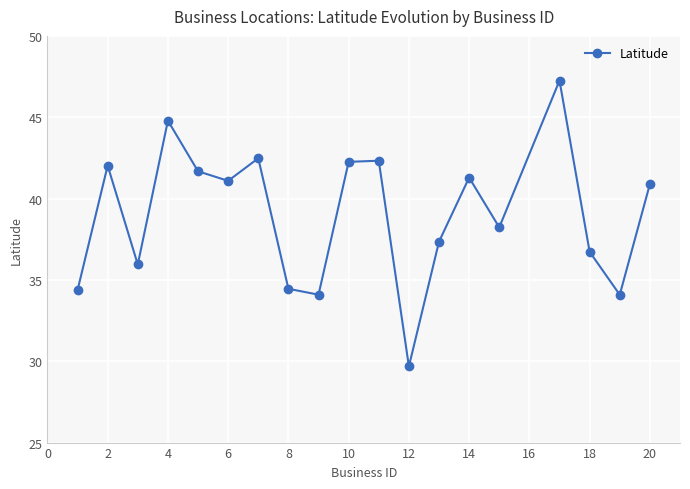

What is the maximum value shown in the chart?

47.3